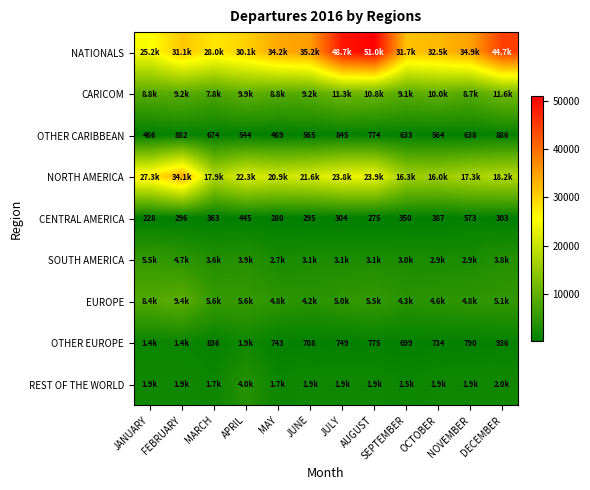

Rank the categories by CENTRAL AMERICA value from lowest to highest.

JANUARY, AUGUST, MAY, JUNE, FEBRUARY, DECEMBER, JULY, SEPTEMBER, MARCH, OCTOBER, APRIL, NOVEMBER